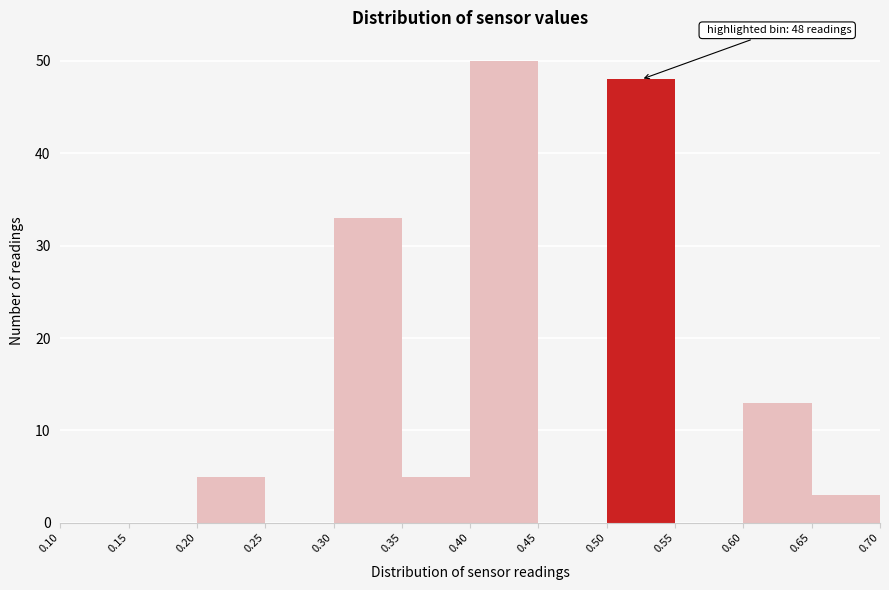

Over which range of the x-axis is the bar tallest?

0.40 to 0.45